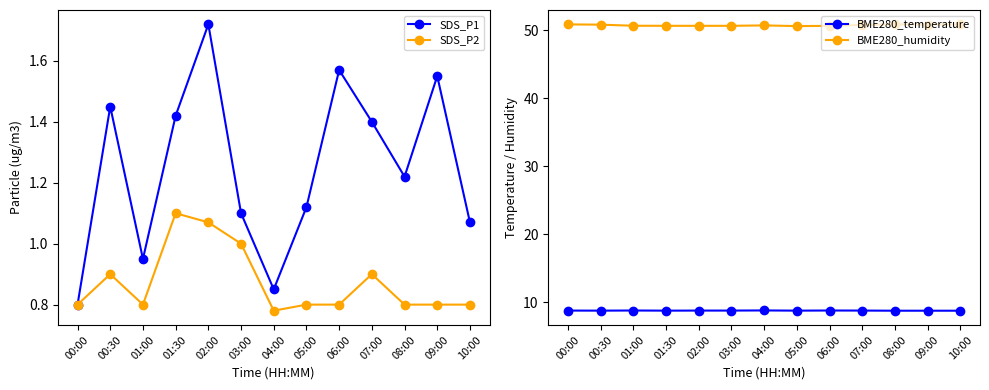

What is the highest value of the SDS_P2 series?

1.1